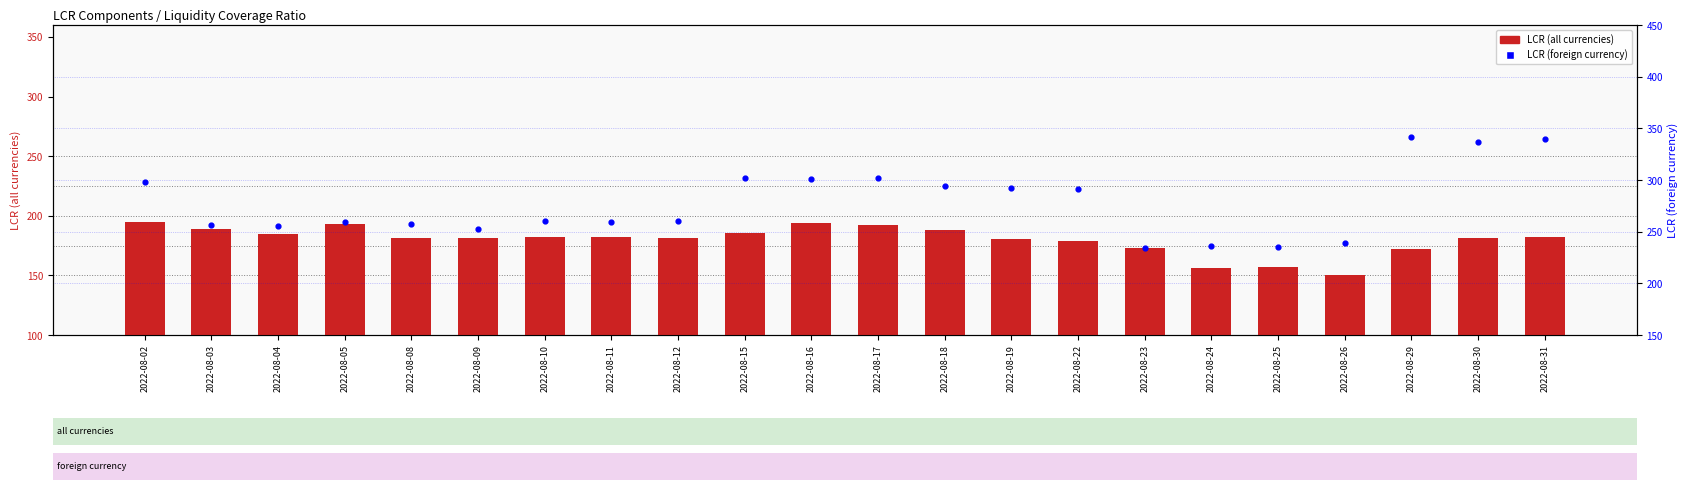

At which category is the sum across all series the highest?

2022-08-31